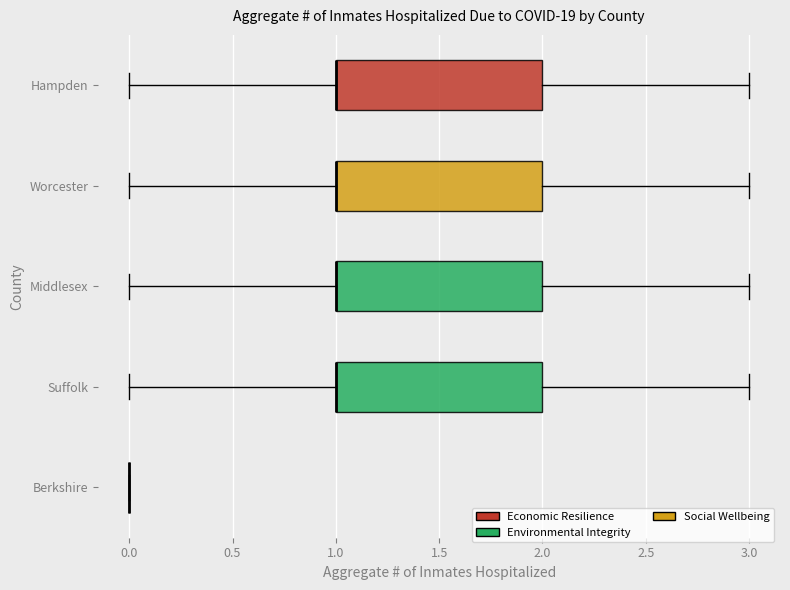

Reading bottom to top, read every box against the x-axis: the position of its median line, the range the box covers, and the ends of its whiskers. The values are not printed on the chart, so give them approximately, as read against the axis.

Berkshire: box collapsed to a line at 0, whiskers 0 to 0
Suffolk: median 1 (drawn on the box's left edge), box 1 to 2, whiskers 0 to 3
Middlesex: median 1 (drawn on the box's left edge), box 1 to 2, whiskers 0 to 3
Worcester: median 1 (drawn on the box's left edge), box 1 to 2, whiskers 0 to 3
Hampden: median 1 (drawn on the box's left edge), box 1 to 2, whiskers 0 to 3